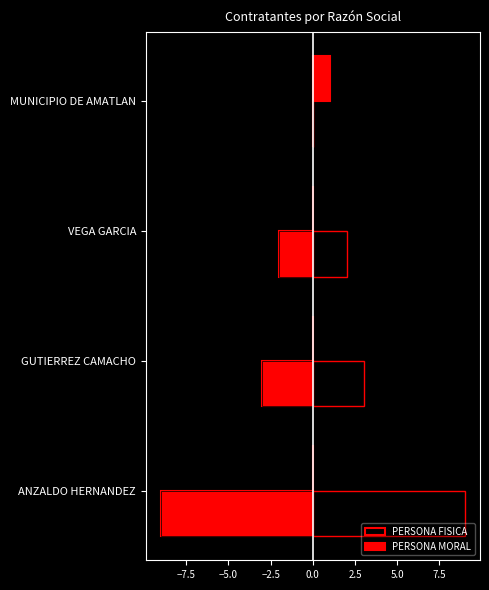

True or false: PERSONA MORAL has a value of 0 at VEGA GARCIA.

True